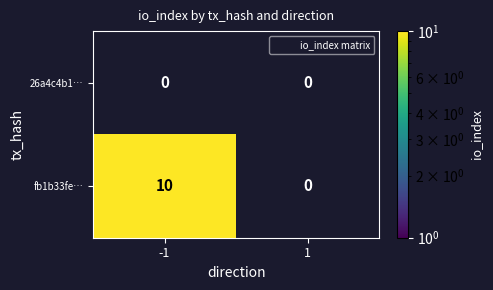

Rank the series by their average value, from lowest to highest.

26a4c4b1…, fb1b33fe…